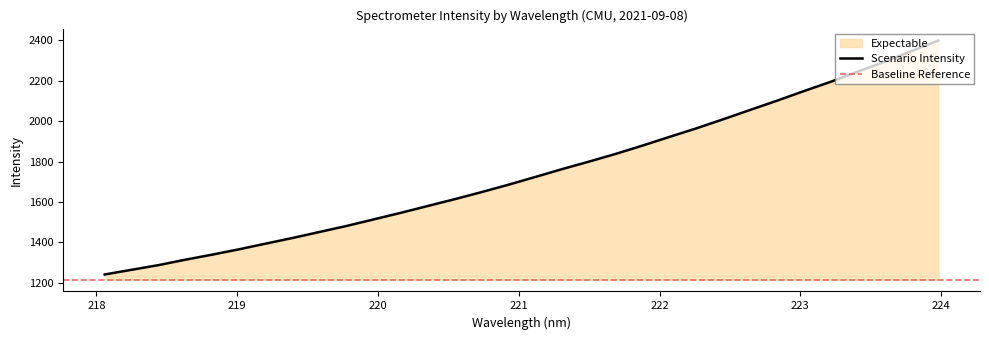

Which label corresponds to the smallest value in the chart?

218.0596